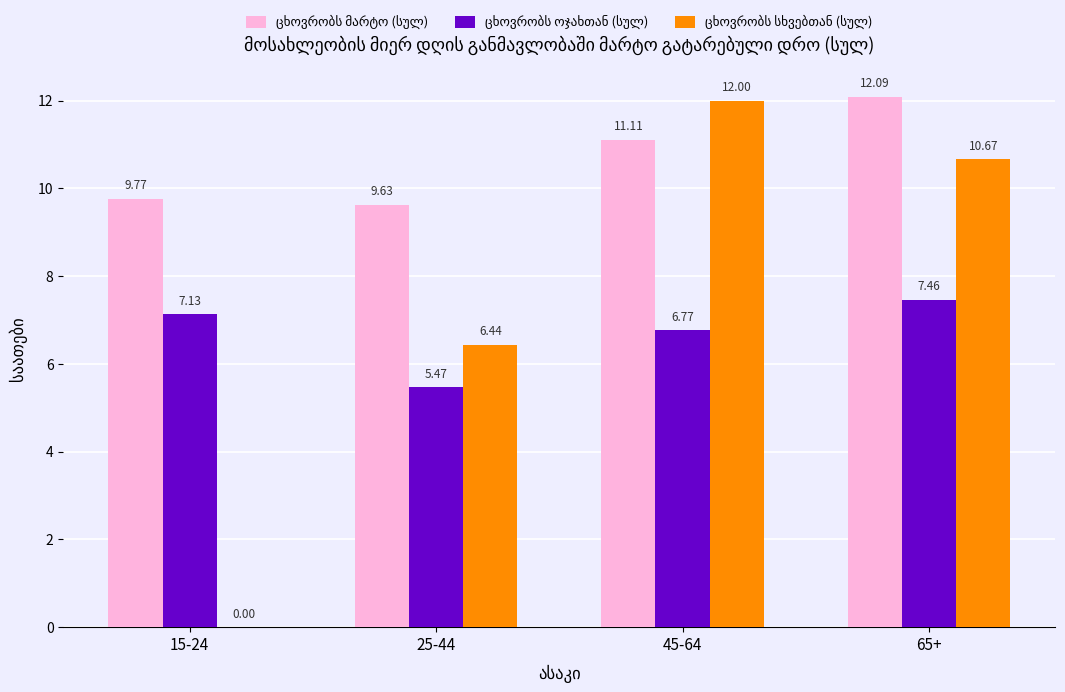

At which category is the sum across all series the highest?

65+